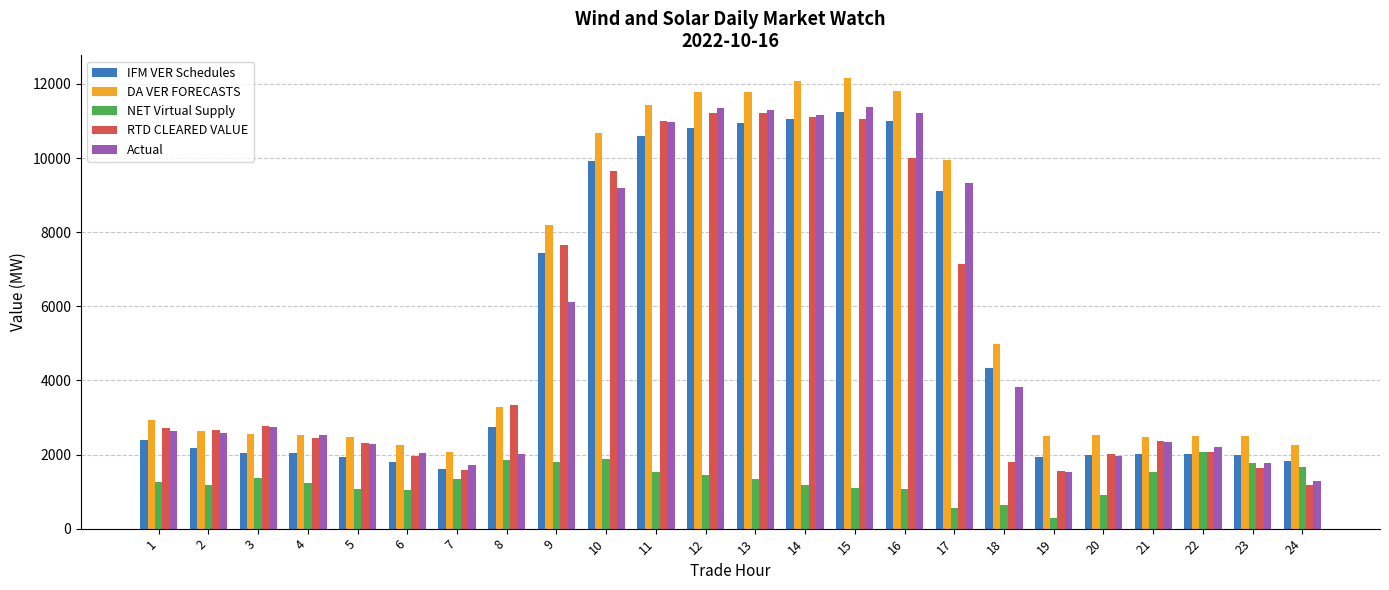

What is the difference between the NET Virtual Supply values at 12 and 16?

375.3